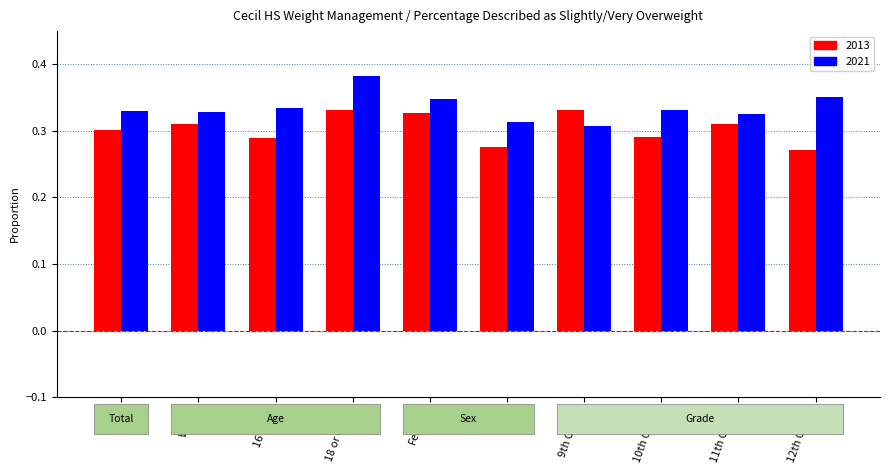

At which category does the chart reach its peak across all series?

18 or older